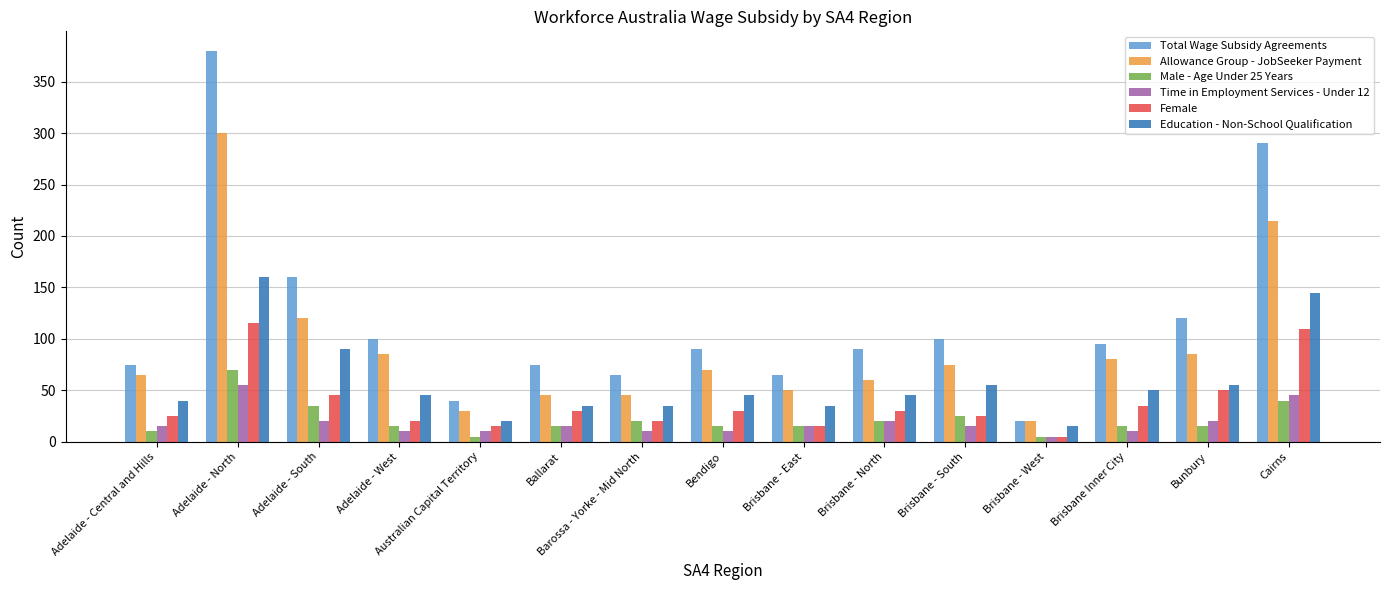

What is the label of the 10th bar from the right?

Ballarat